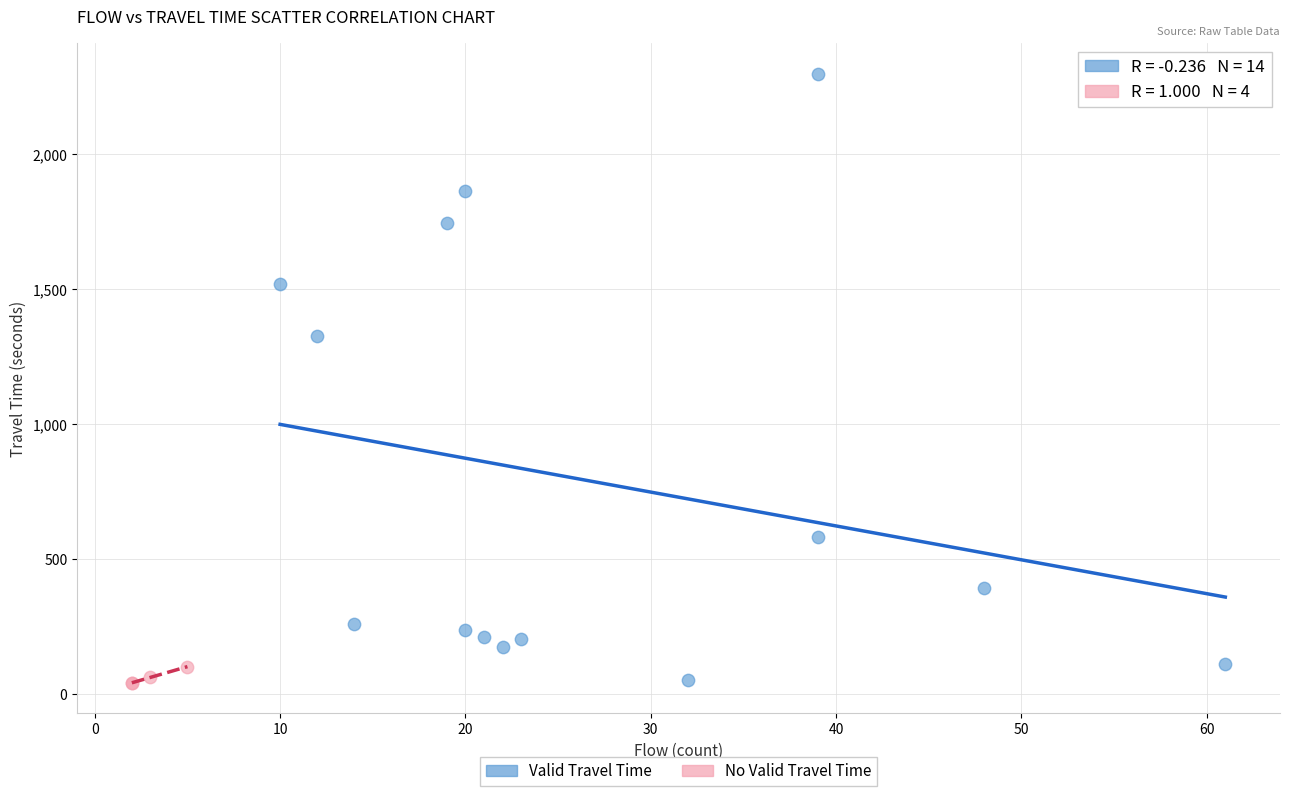

Which series has the largest Y range (max minus min)?

Valid Travel Time